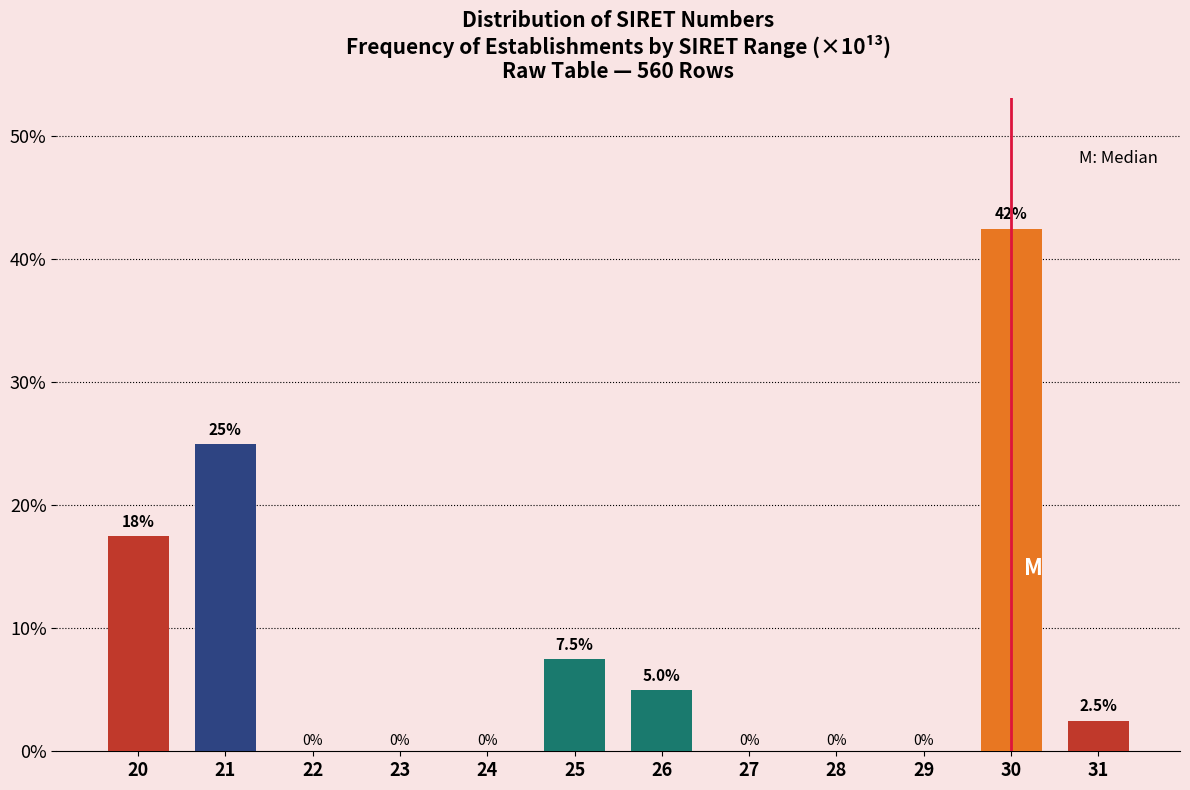

Reading left to right, list all the values displayed in this chart.

20=17.5	21=25.0	22=0.0	23=0.0	24=0.0	25=7.5	26=5.0	27=0.0	28=0.0	29=0.0	30=42.5	31=2.5